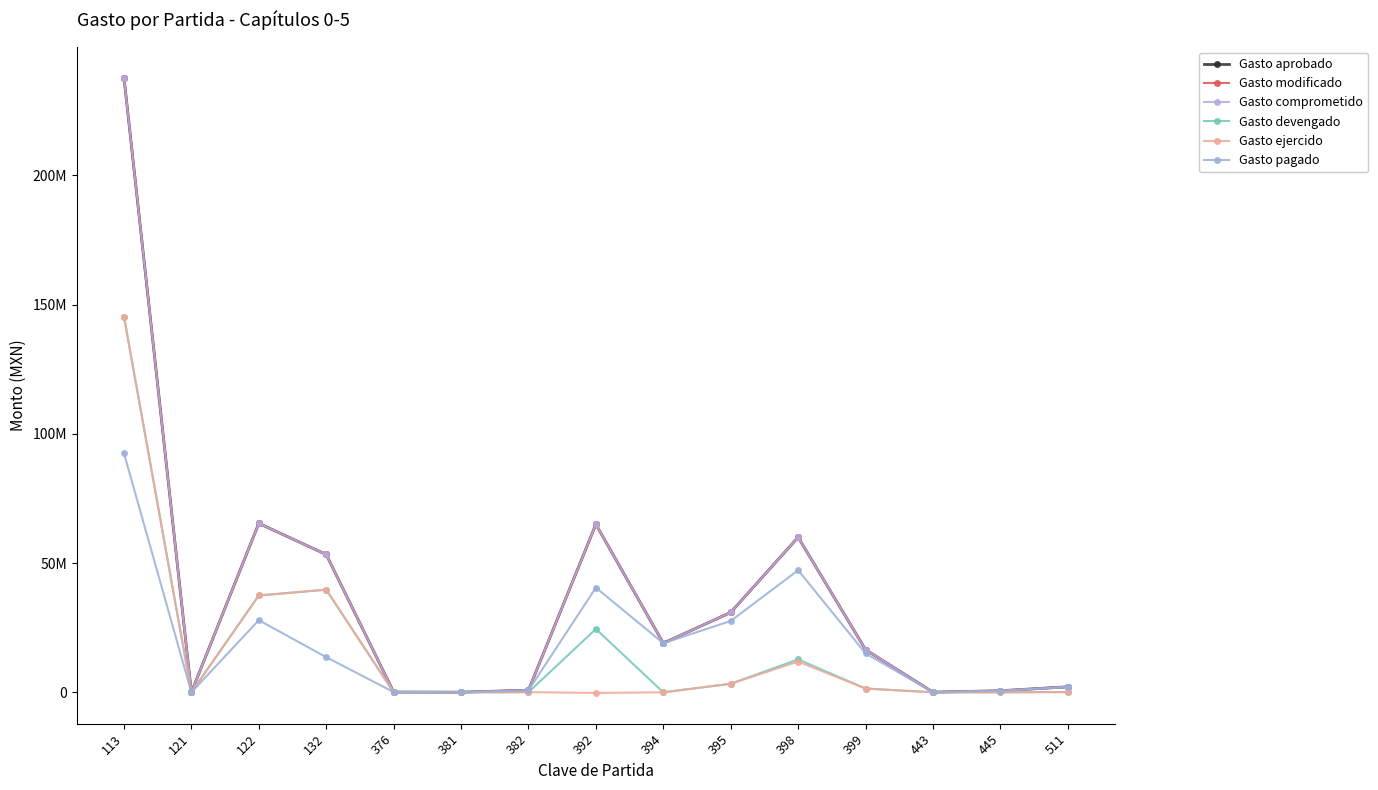

At which category is the sum across all series the highest?

113